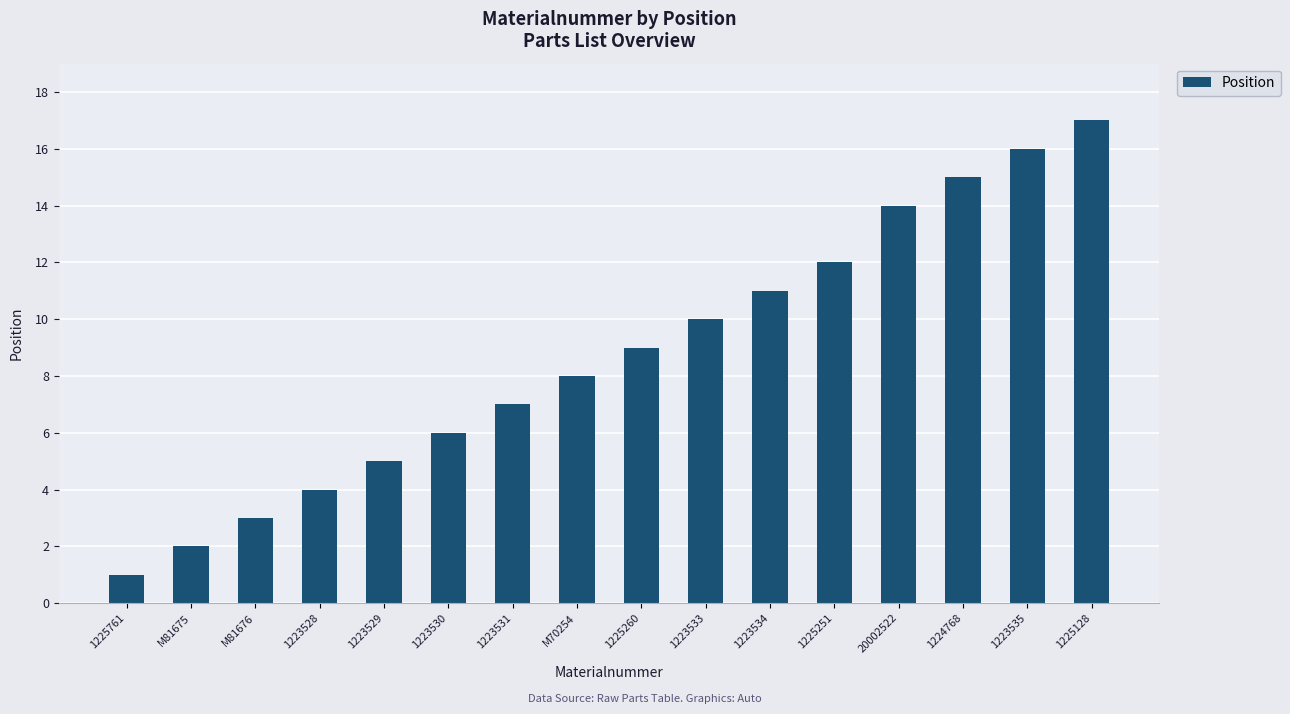

What is the label of the 8th bar from the left?

M70254